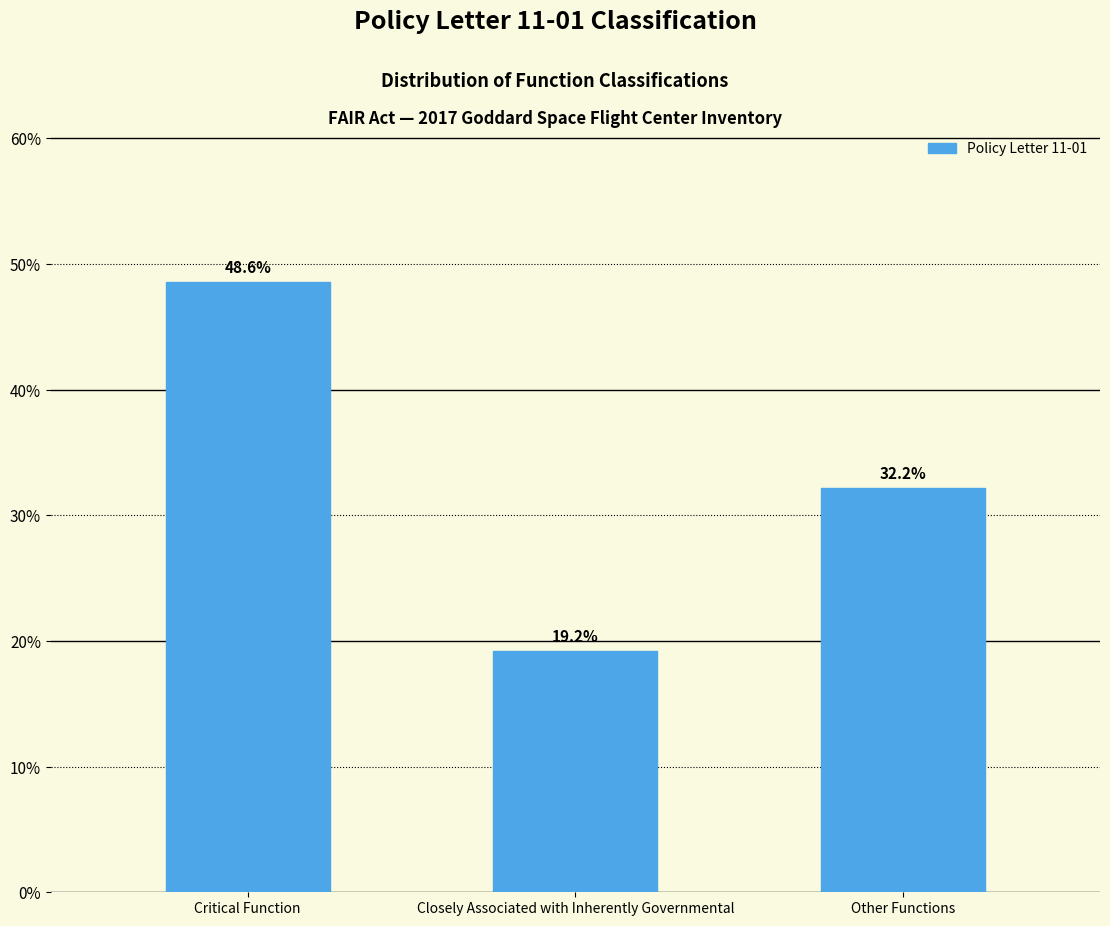

Reading left to right, extract all data points from this chart.

48.6	19.2	32.2